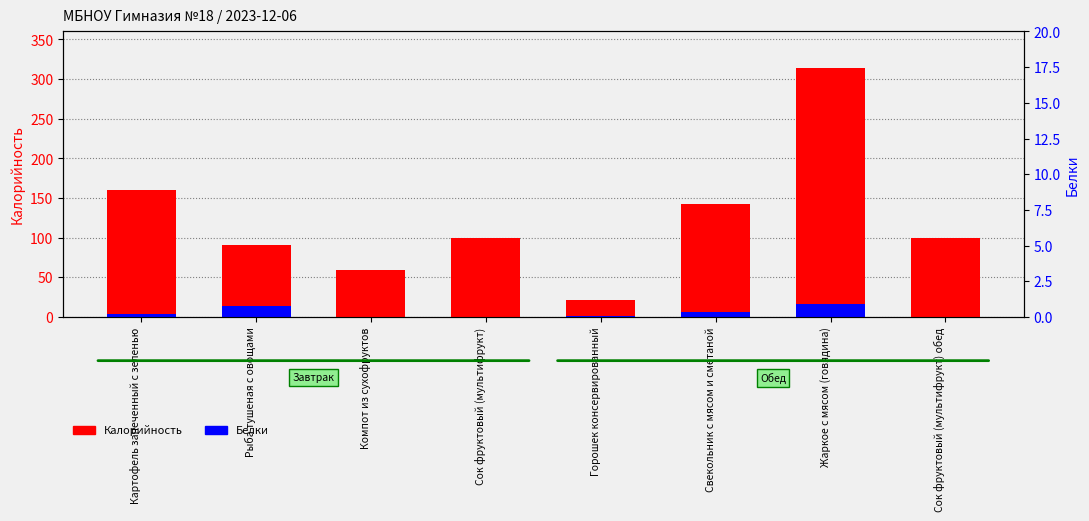

What is the label of the 3rd bar from the left?

Компот из сухофруктов